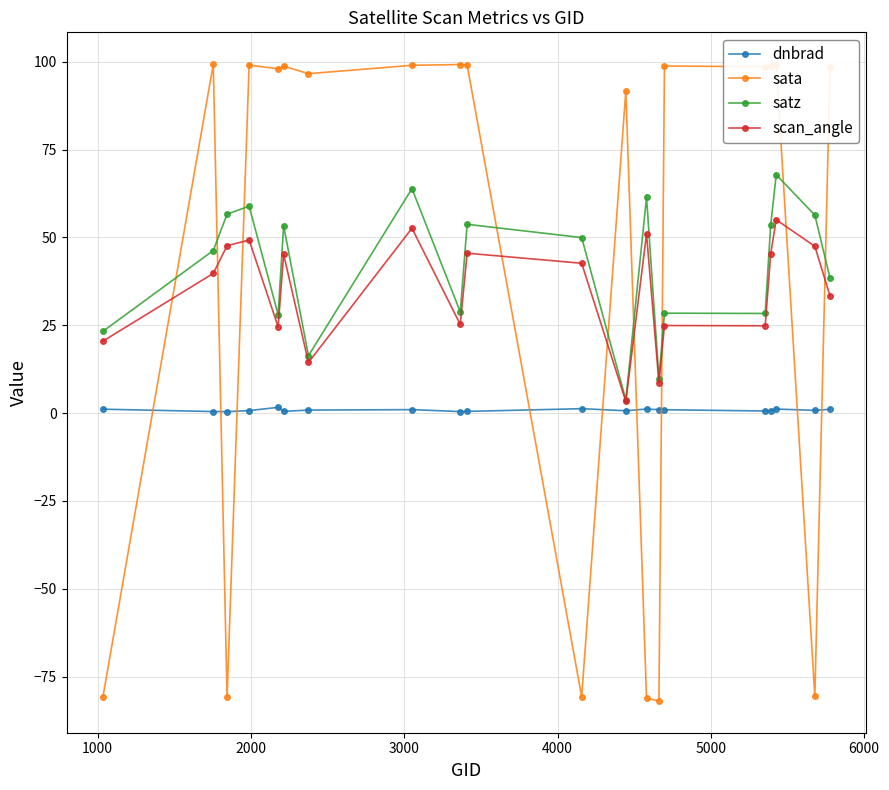

How many intersections are there between dnbrad and sata?

9